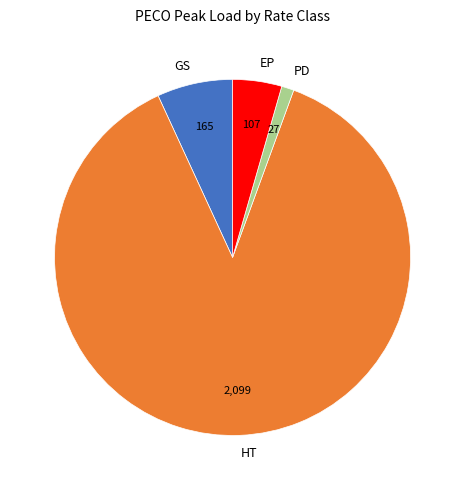

Does PD account for over 50% of the chart?

No